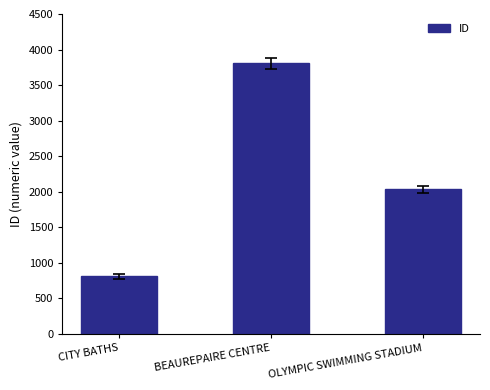

The chart shows a value of 1937 at BEAUREPAIRE CENTRE. True or false?

False